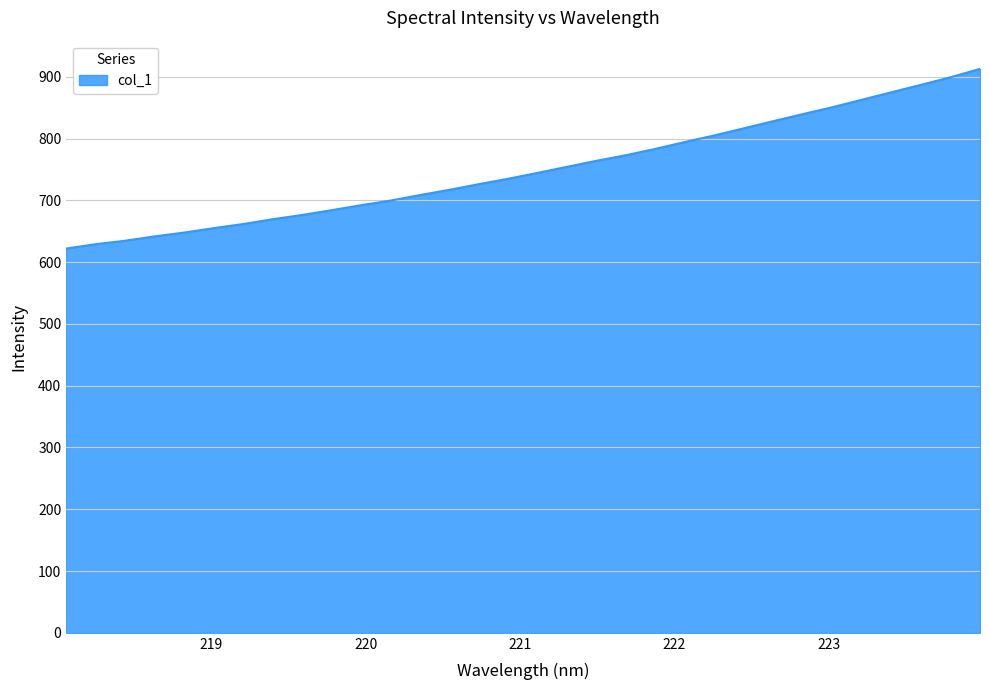

What is the difference between the maximum and minimum values?

290.8